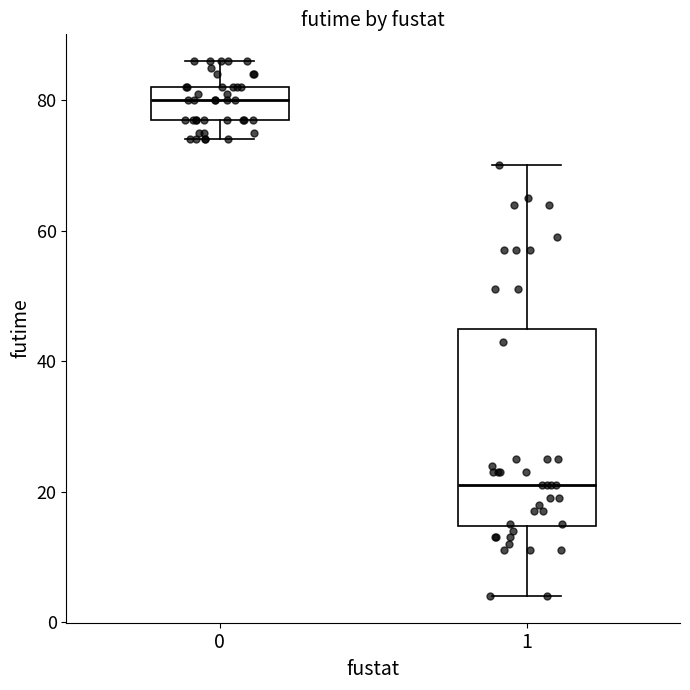

Which box has the highest median line?

0